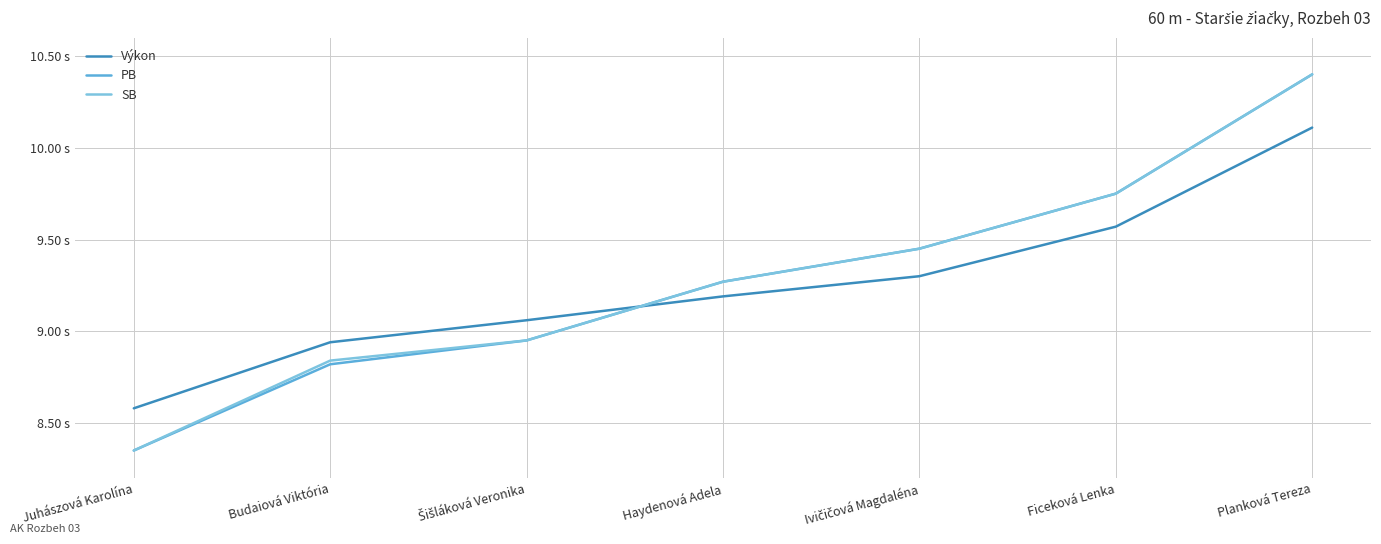

True or false: SB and PB intersect in this chart.

False